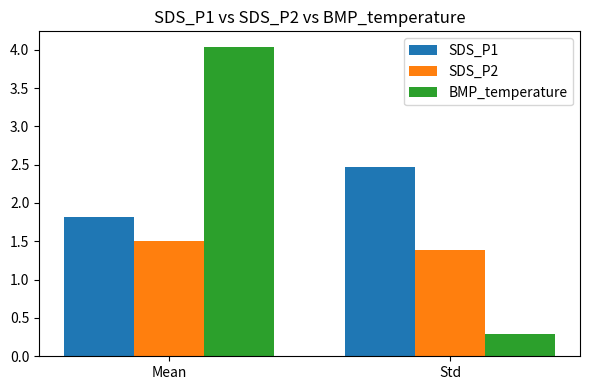

What value does the SDS_P1 series have at Mean?

1.8